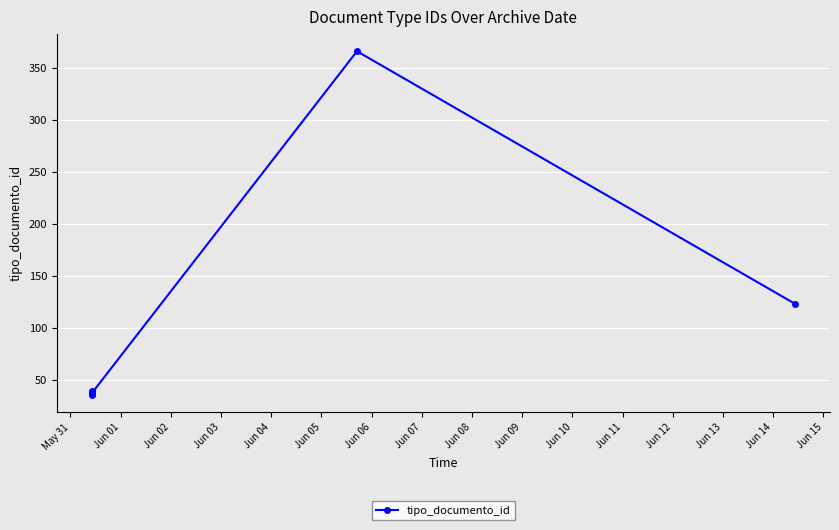

Reading left to right, list all the values displayed in this chart.

35	38	36	39	37	366	123